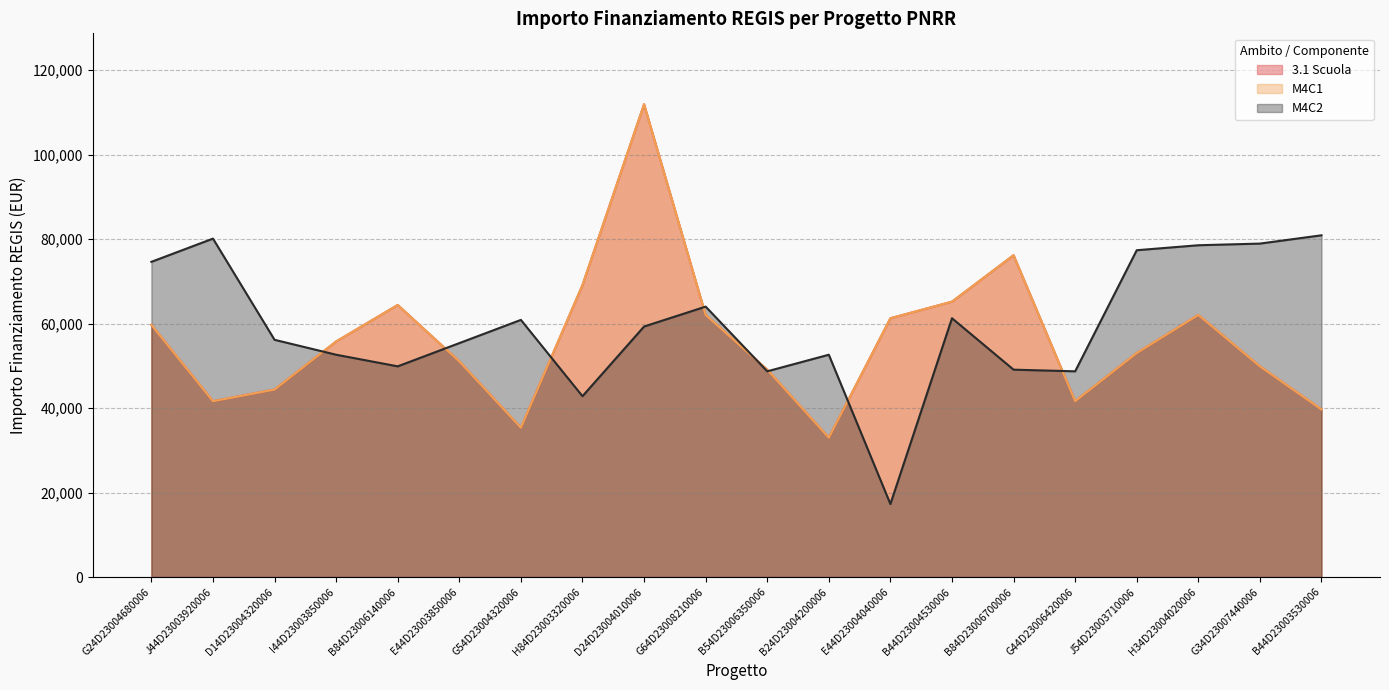

How many values in the M4C2 series are below 59313?

10